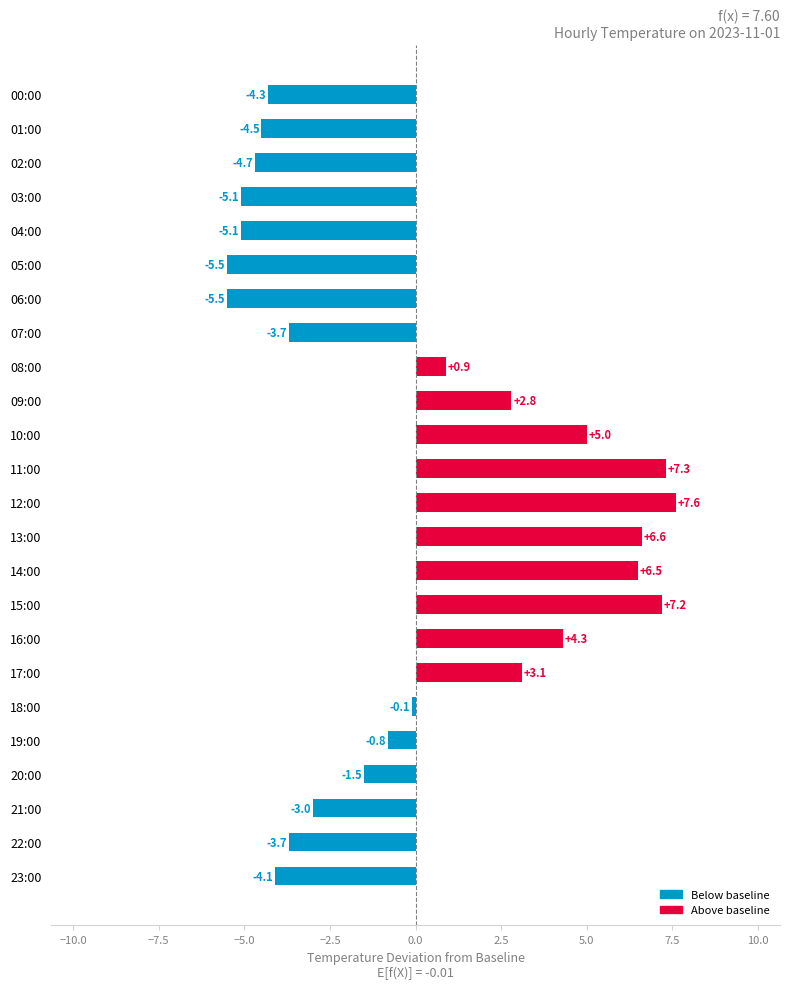

How many data points are above 0?

10